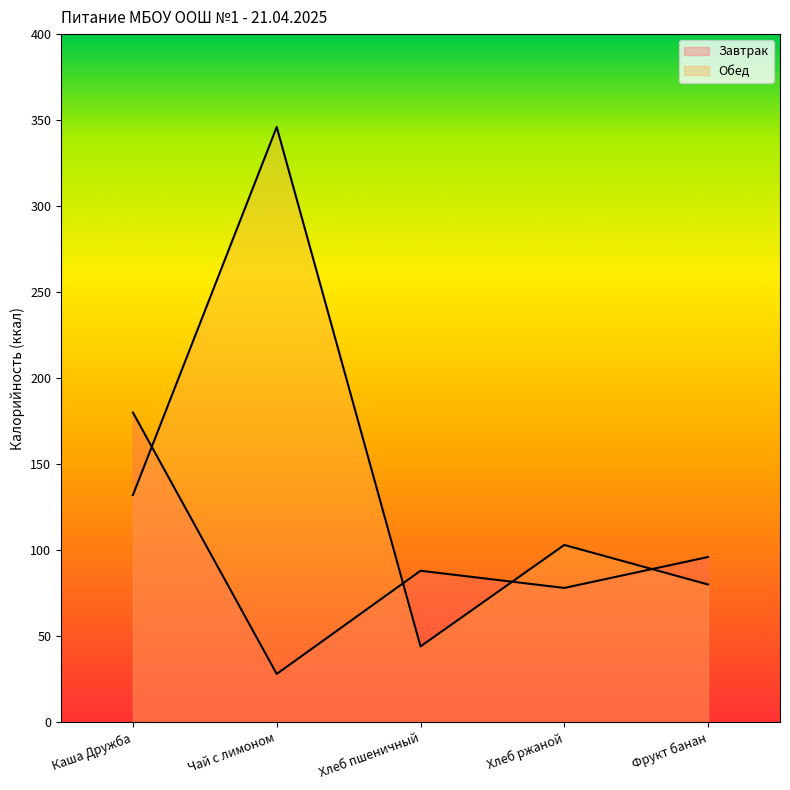

At which label does Завтрак first exceed 88?

Каша Дружба